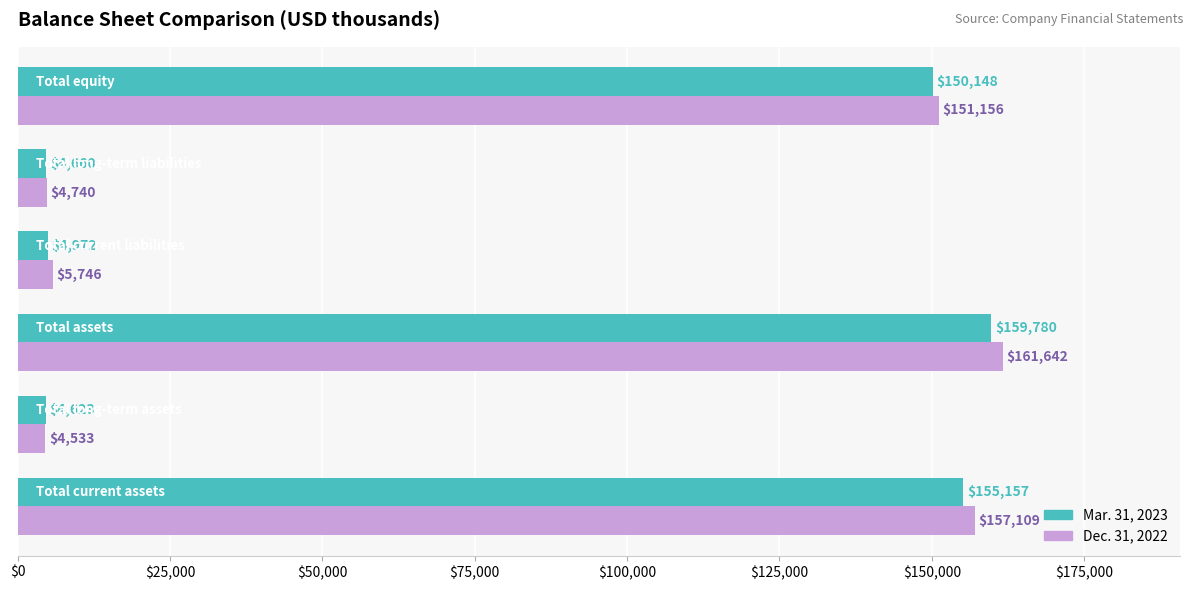

Which series has the widest spread of values?

Dec. 31, 2022